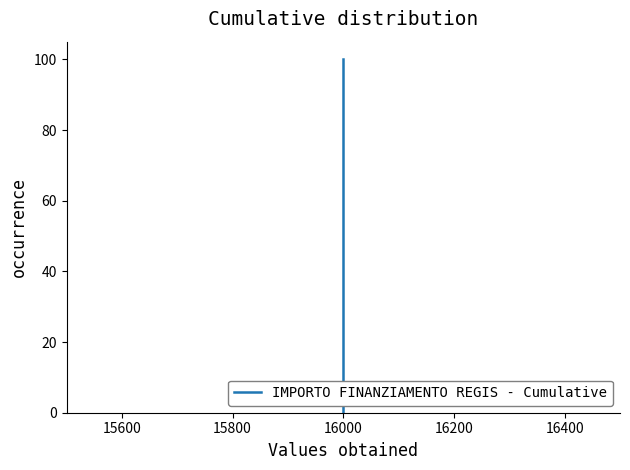

True or false: the data has more than 2 interior local peaks.

False